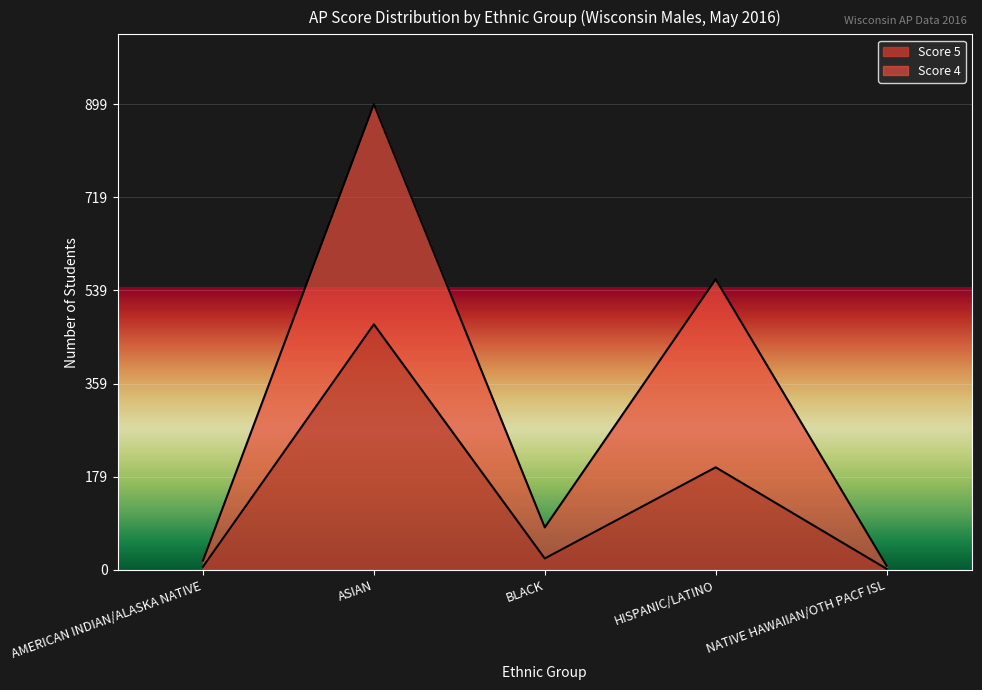

Rank the series by their average value, from highest to lowest.

Score 4, Score 5